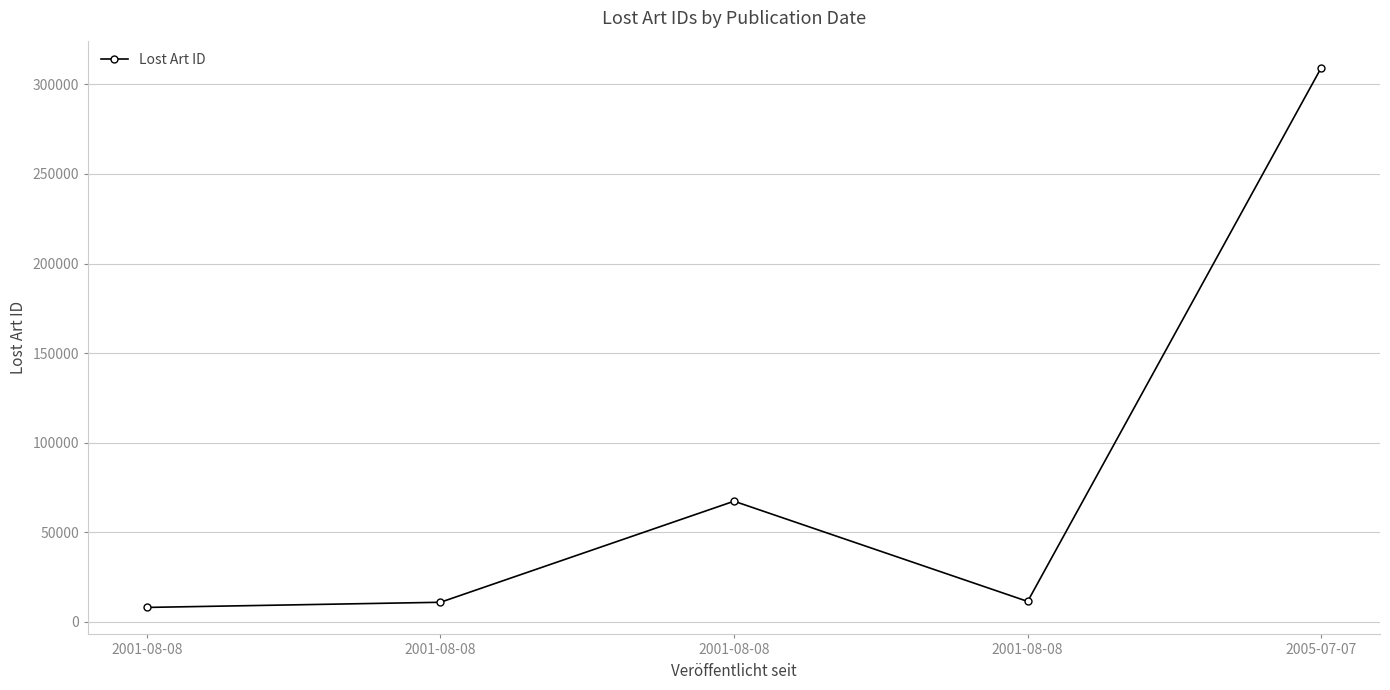

Which label corresponds to the smallest value in the chart?

2001-08-08